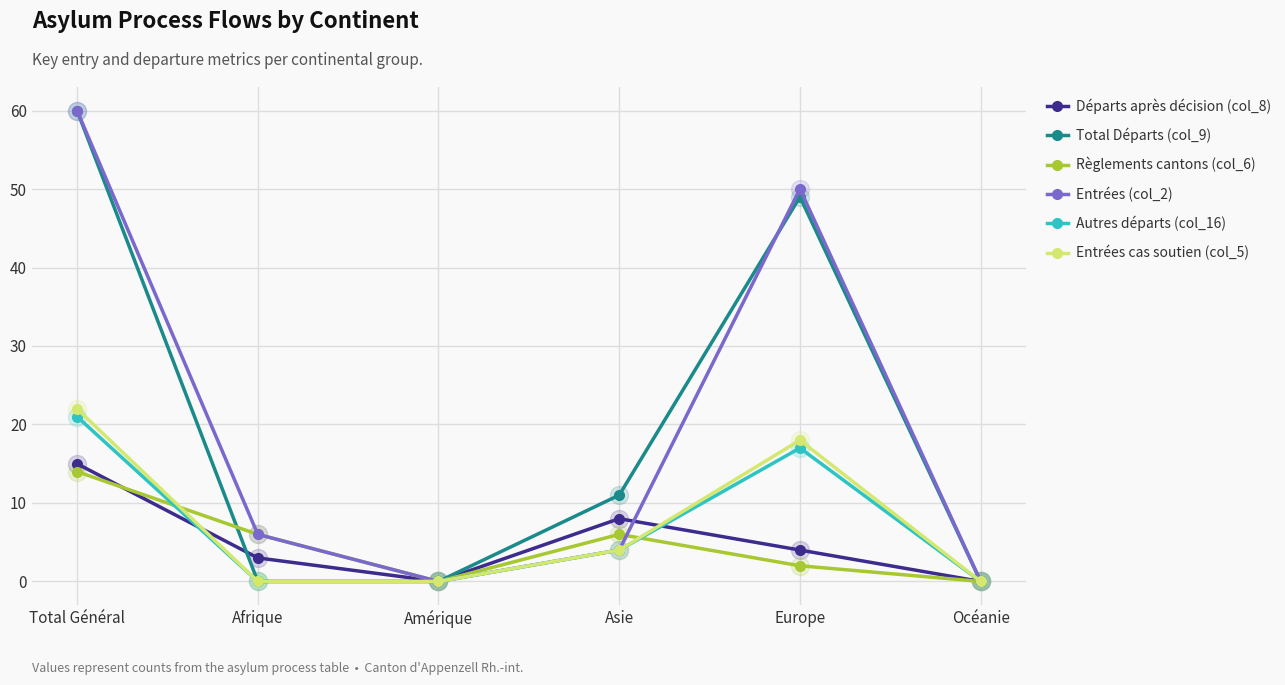

What is the average value of the Autres départs (col_16) series?

7